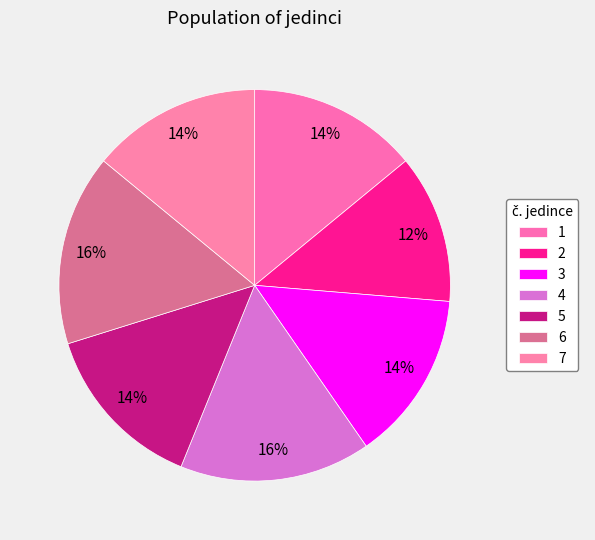

What percentage is the 3 slice, to the nearest percent?

14%